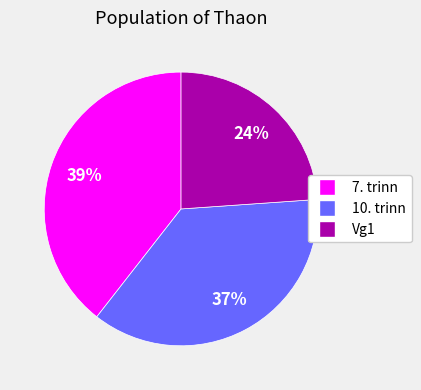

To the nearest percent, what is the average slice percentage?

33%